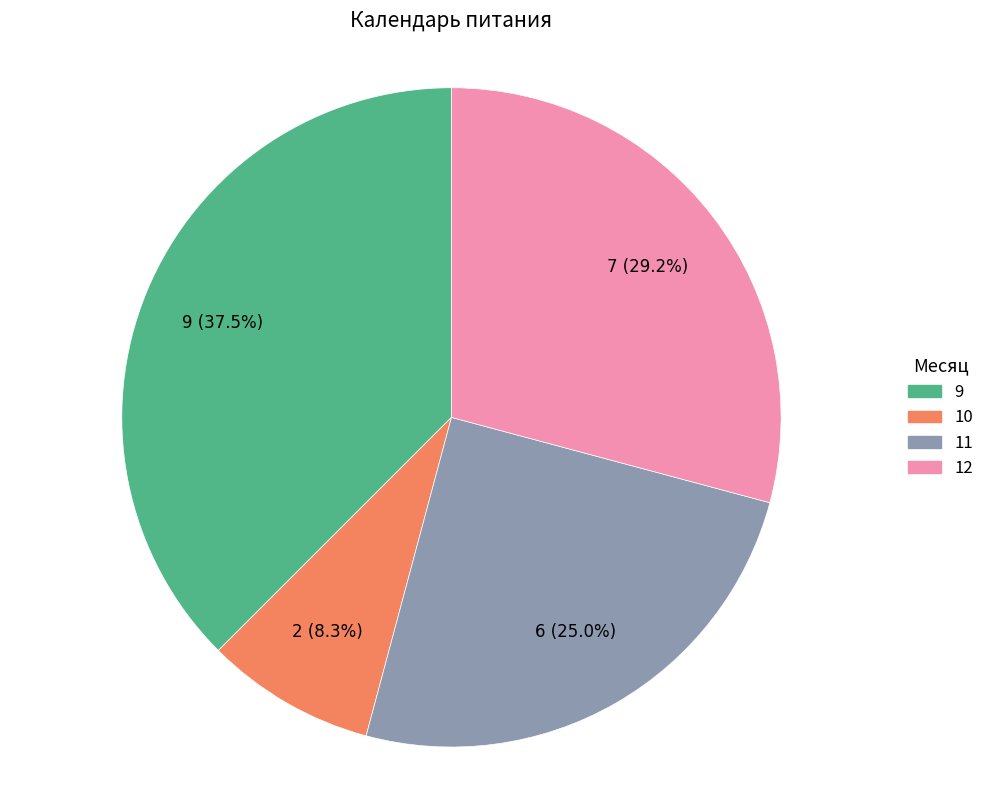

To the nearest percent, what portion does 12 represent?

29%